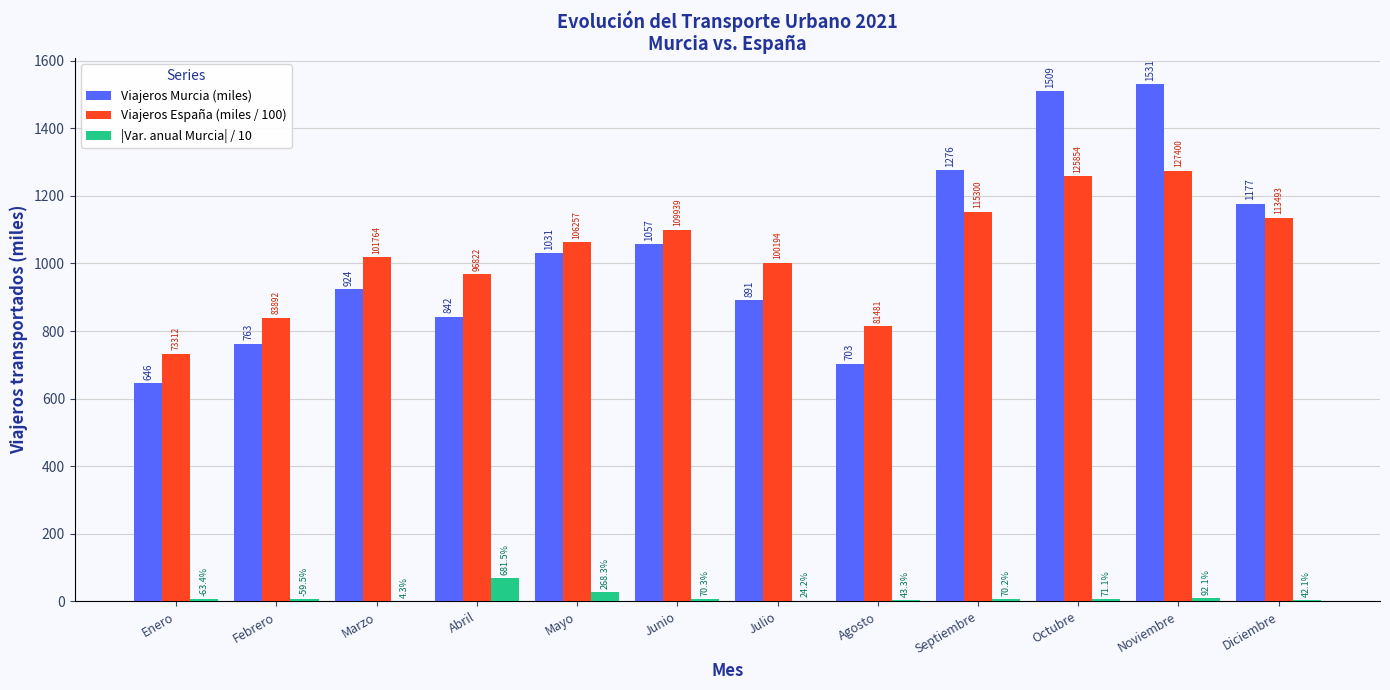

Which series changed the most between Abril and Agosto?

Viajeros España (miles / 100)